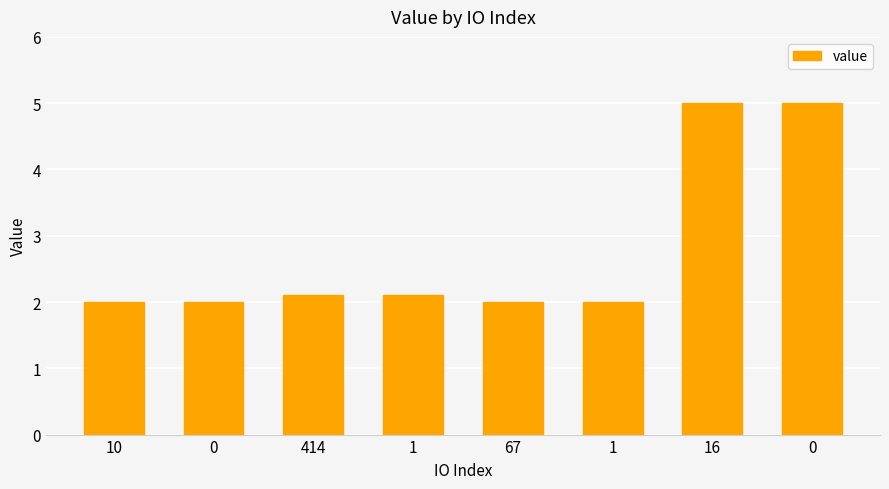

Is it true that the value at 414 is 2.1?

True